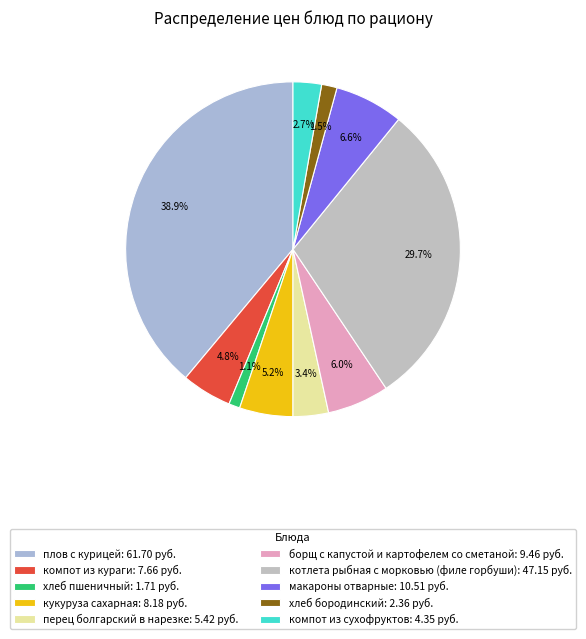

Which category has the biggest portion of the pie?

плов с курицей